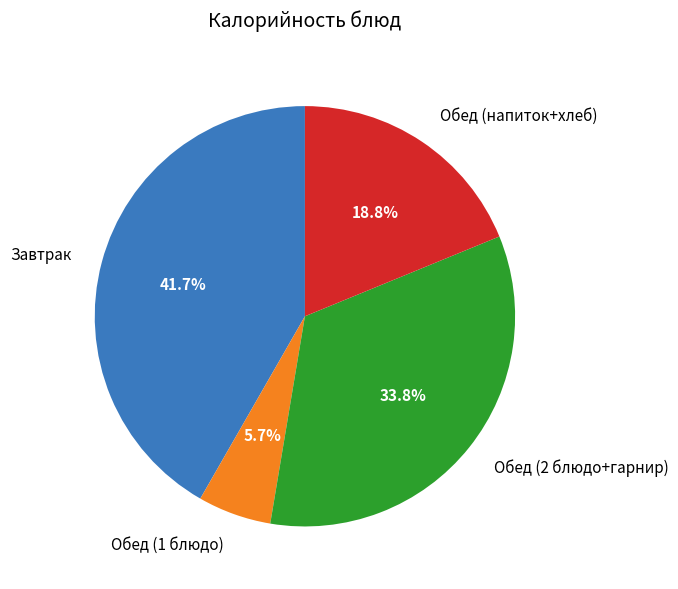

Which category has the smallest portion of the pie?

Обед (1 блюдо)